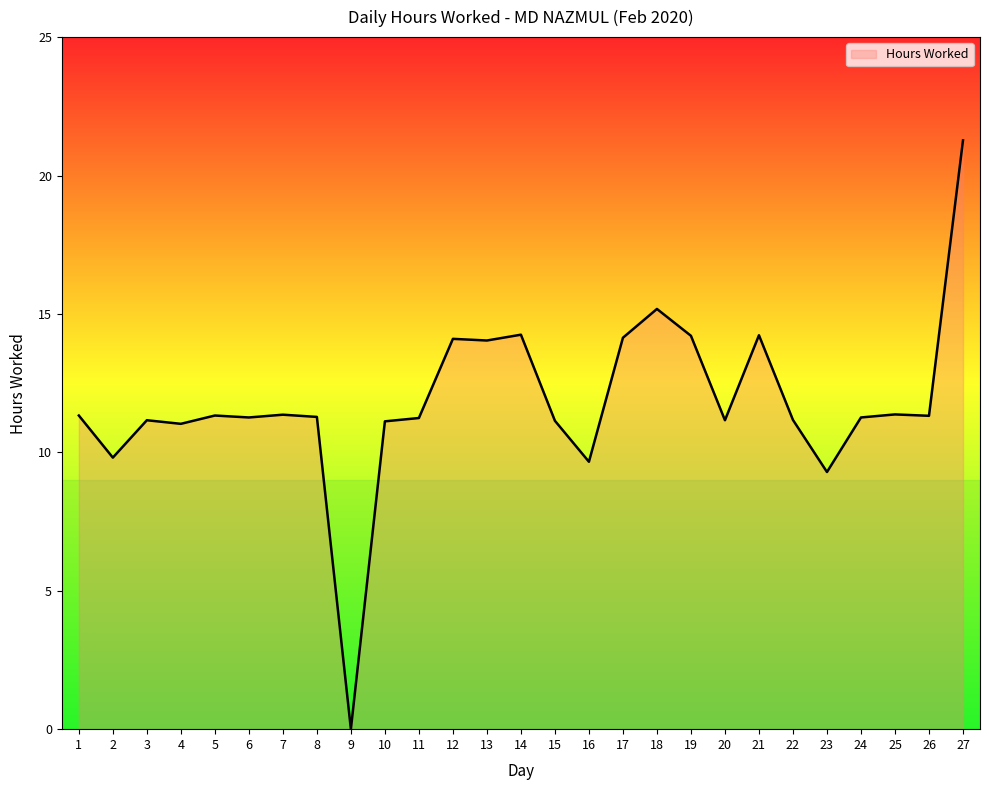

Which category has the highest value across all series?

27